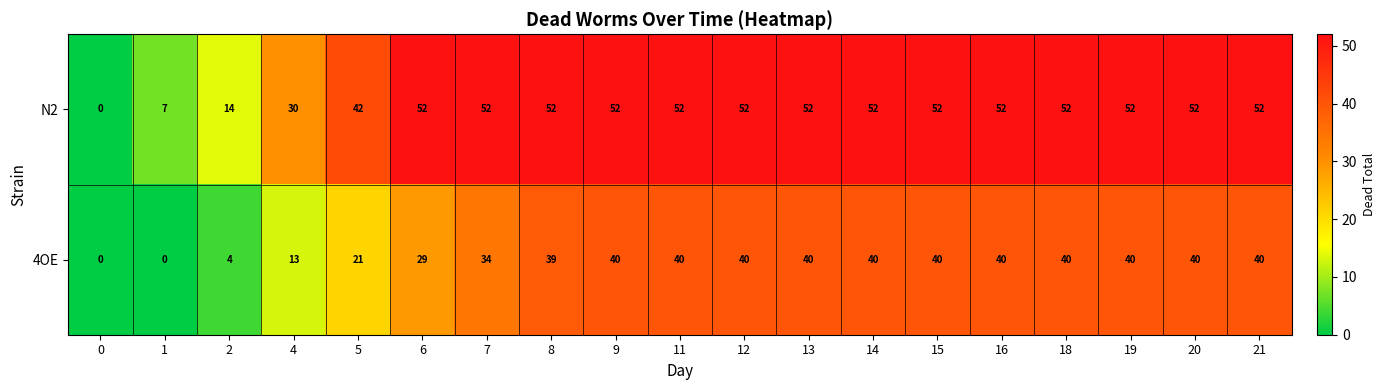

How many positive values does the 4OE series have?

17